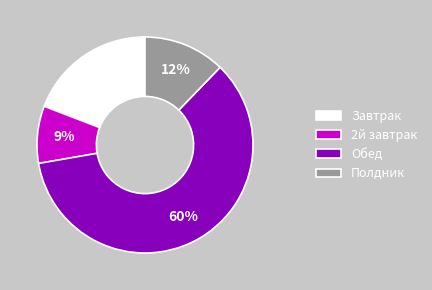

Which category has the smallest portion of the pie?

2й завтрак